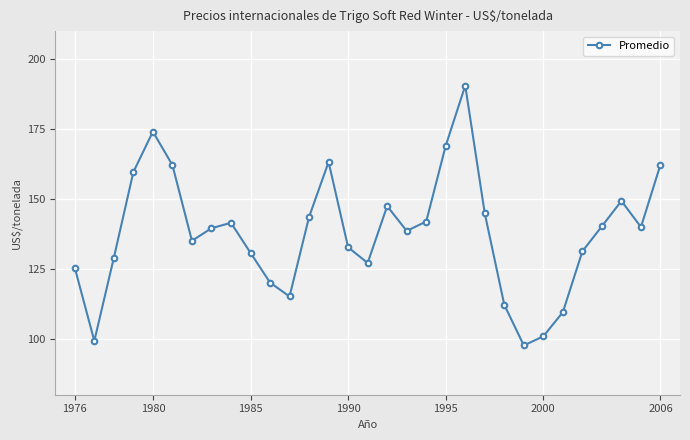

Count the number of categories in the chart.

31